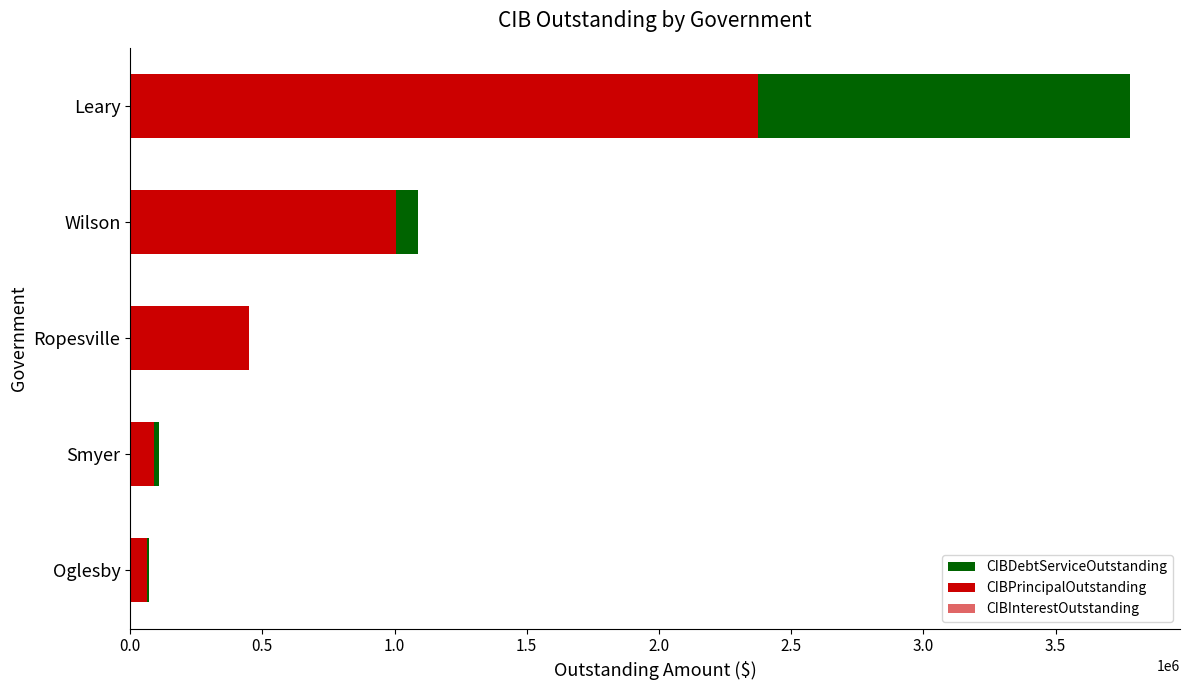

What is the difference between the second highest and minimum values in the CIBInterestOutstanding series?

82375.0